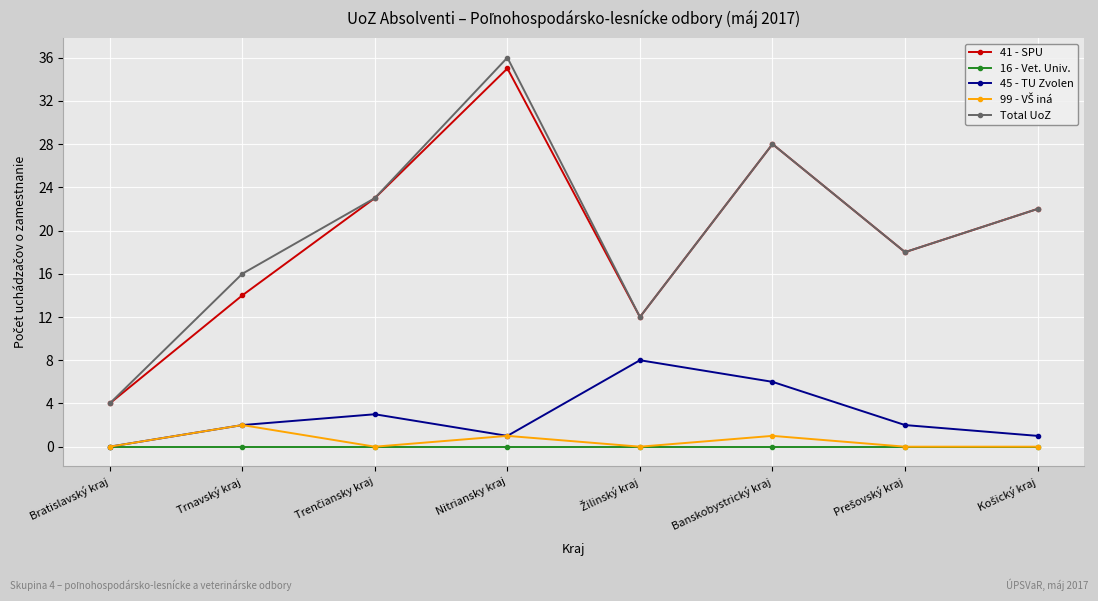

What is the label of the 1st point from the left?

Bratislavský kraj